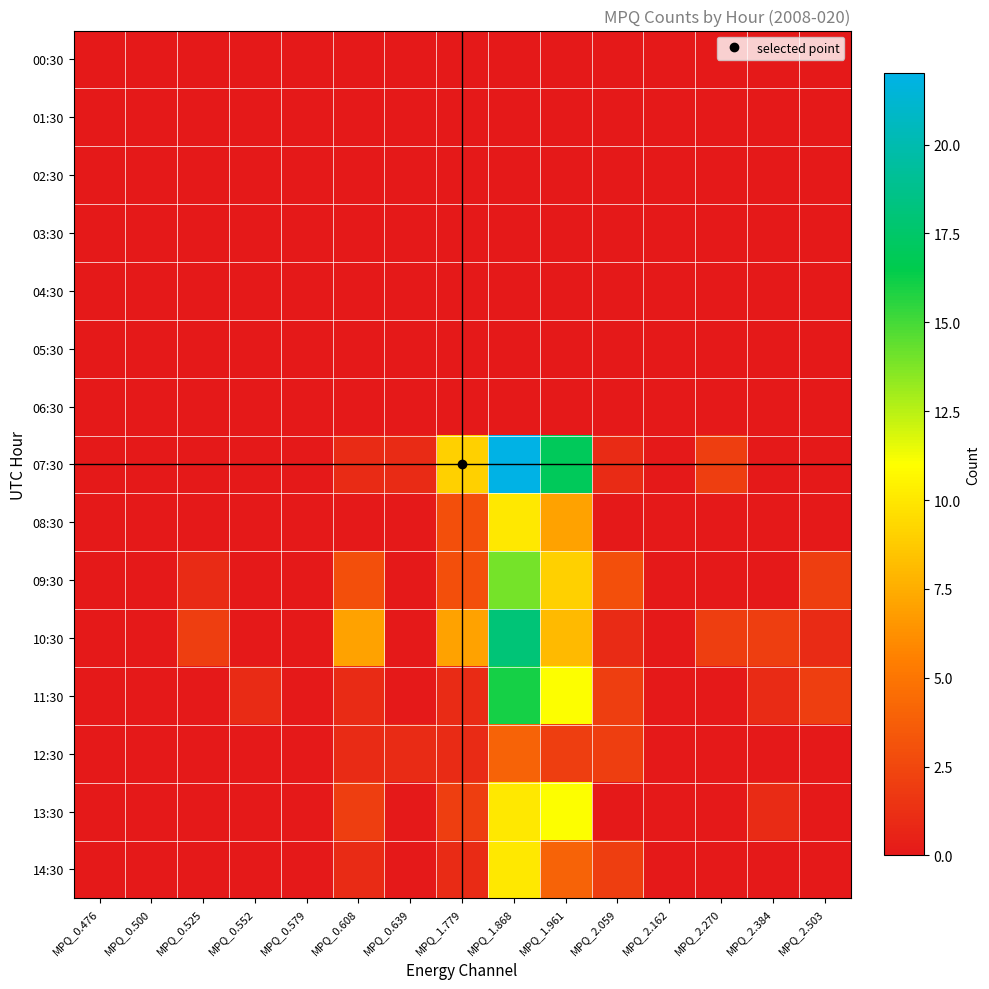

Reading right to left, extract all data points from this chart.

00:30: MPQ_2.503=0	MPQ_2.384=0	MPQ_2.270=0	MPQ_2.162=0	MPQ_2.059=0	MPQ_1.961=0	MPQ_1.868=0	MPQ_1.779=0	MPQ_0.639=0	MPQ_0.608=0	MPQ_0.579=0	MPQ_0.552=0	MPQ_0.525=0	MPQ_0.500=0	MPQ_0.476=0
01:30: MPQ_2.503=0	MPQ_2.384=0	MPQ_2.270=0	MPQ_2.162=0	MPQ_2.059=0	MPQ_1.961=0	MPQ_1.868=0	MPQ_1.779=0	MPQ_0.639=0	MPQ_0.608=0	MPQ_0.579=0	MPQ_0.552=0	MPQ_0.525=0	MPQ_0.500=0	MPQ_0.476=0
02:30: MPQ_2.503=0	MPQ_2.384=0	MPQ_2.270=0	MPQ_2.162=0	MPQ_2.059=0	MPQ_1.961=0	MPQ_1.868=0	MPQ_1.779=0	MPQ_0.639=0	MPQ_0.608=0	MPQ_0.579=0	MPQ_0.552=0	MPQ_0.525=0	MPQ_0.500=0	MPQ_0.476=0
03:30: MPQ_2.503=0	MPQ_2.384=0	MPQ_2.270=0	MPQ_2.162=0	MPQ_2.059=0	MPQ_1.961=0	MPQ_1.868=0	MPQ_1.779=0	MPQ_0.639=0	MPQ_0.608=0	MPQ_0.579=0	MPQ_0.552=0	MPQ_0.525=0	MPQ_0.500=0	MPQ_0.476=0
04:30: MPQ_2.503=0	MPQ_2.384=0	MPQ_2.270=0	MPQ_2.162=0	MPQ_2.059=0	MPQ_1.961=0	MPQ_1.868=0	MPQ_1.779=0	MPQ_0.639=0	MPQ_0.608=0	MPQ_0.579=0	MPQ_0.552=0	MPQ_0.525=0	MPQ_0.500=0	MPQ_0.476=0
05:30: MPQ_2.503=0	MPQ_2.384=0	MPQ_2.270=0	MPQ_2.162=0	MPQ_2.059=0	MPQ_1.961=0	MPQ_1.868=0	MPQ_1.779=0	MPQ_0.639=0	MPQ_0.608=0	MPQ_0.579=0	MPQ_0.552=0	MPQ_0.525=0	MPQ_0.500=0	MPQ_0.476=0
06:30: MPQ_2.503=0	MPQ_2.384=0	MPQ_2.270=0	MPQ_2.162=0	MPQ_2.059=0	MPQ_1.961=0	MPQ_1.868=0	MPQ_1.779=0	MPQ_0.639=0	MPQ_0.608=0	MPQ_0.579=0	MPQ_0.552=0	MPQ_0.525=0	MPQ_0.500=0	MPQ_0.476=0
07:30: MPQ_2.503=0	MPQ_2.384=0	MPQ_2.270=2	MPQ_2.162=0	MPQ_2.059=1	MPQ_1.961=17	MPQ_1.868=22	MPQ_1.779=9	MPQ_0.639=1	MPQ_0.608=1	MPQ_0.579=0	MPQ_0.552=0	MPQ_0.525=0	MPQ_0.500=0	MPQ_0.476=0
08:30: MPQ_2.503=0	MPQ_2.384=0	MPQ_2.270=0	MPQ_2.162=0	MPQ_2.059=0	MPQ_1.961=7	MPQ_1.868=10	MPQ_1.779=3	MPQ_0.639=0	MPQ_0.608=0	MPQ_0.579=0	MPQ_0.552=0	MPQ_0.525=0	MPQ_0.500=0	MPQ_0.476=0
09:30: MPQ_2.503=2	MPQ_2.384=0	MPQ_2.270=0	MPQ_2.162=0	MPQ_2.059=3	MPQ_1.961=9	MPQ_1.868=14	MPQ_1.779=3	MPQ_0.639=0	MPQ_0.608=3	MPQ_0.579=0	MPQ_0.552=0	MPQ_0.525=1	MPQ_0.500=0	MPQ_0.476=0
10:30: MPQ_2.503=1	MPQ_2.384=2	MPQ_2.270=2	MPQ_2.162=0	MPQ_2.059=1	MPQ_1.961=8	MPQ_1.868=18	MPQ_1.779=7	MPQ_0.639=0	MPQ_0.608=7	MPQ_0.579=0	MPQ_0.552=0	MPQ_0.525=2	MPQ_0.500=0	MPQ_0.476=0
11:30: MPQ_2.503=2	MPQ_2.384=1	MPQ_2.270=0	MPQ_2.162=0	MPQ_2.059=2	MPQ_1.961=11	MPQ_1.868=16	MPQ_1.779=1	MPQ_0.639=0	MPQ_0.608=1	MPQ_0.579=0	MPQ_0.552=1	MPQ_0.525=0	MPQ_0.500=0	MPQ_0.476=0
12:30: MPQ_2.503=0	MPQ_2.384=0	MPQ_2.270=0	MPQ_2.162=0	MPQ_2.059=2	MPQ_1.961=2	MPQ_1.868=4	MPQ_1.779=1	MPQ_0.639=1	MPQ_0.608=1	MPQ_0.579=0	MPQ_0.552=0	MPQ_0.525=0	MPQ_0.500=0	MPQ_0.476=0
13:30: MPQ_2.503=0	MPQ_2.384=1	MPQ_2.270=0	MPQ_2.162=0	MPQ_2.059=0	MPQ_1.961=11	MPQ_1.868=10	MPQ_1.779=2	MPQ_0.639=0	MPQ_0.608=2	MPQ_0.579=0	MPQ_0.552=0	MPQ_0.525=0	MPQ_0.500=0	MPQ_0.476=0
14:30: MPQ_2.503=0	MPQ_2.384=0	MPQ_2.270=0	MPQ_2.162=0	MPQ_2.059=2	MPQ_1.961=4	MPQ_1.868=10	MPQ_1.779=1	MPQ_0.639=0	MPQ_0.608=1	MPQ_0.579=0	MPQ_0.552=0	MPQ_0.525=0	MPQ_0.500=0	MPQ_0.476=0